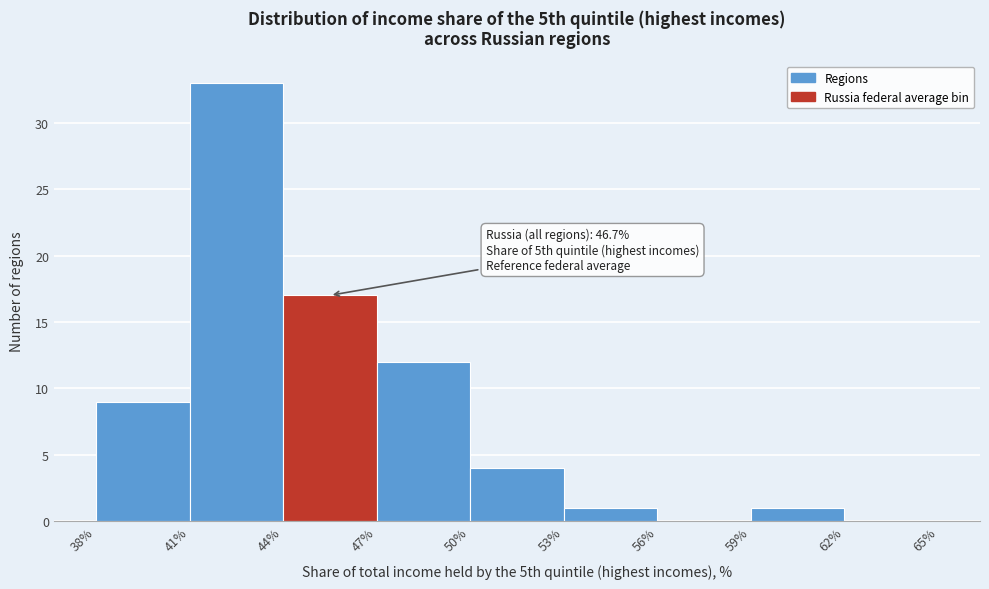

Over which range of the x-axis is the bar tallest?

41% to 44%